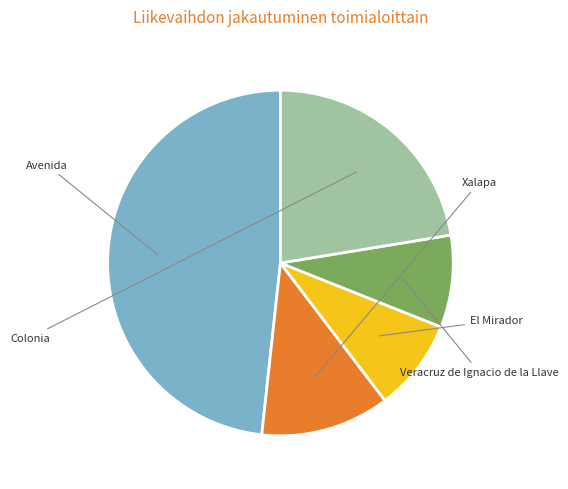

Is there any slice that represents more than half of the pie?

No